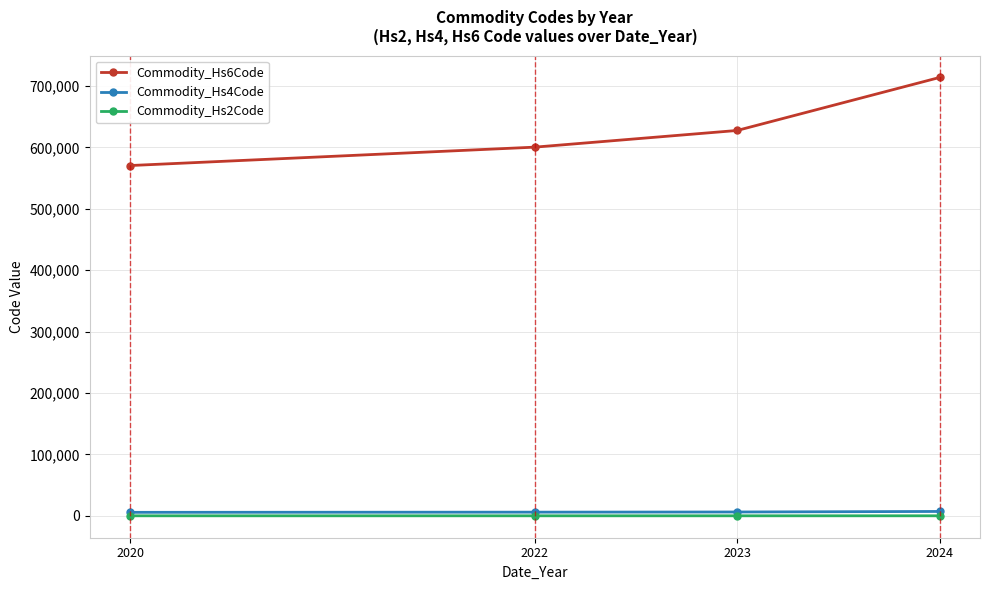

True or false: Commodity_Hs6Code and Commodity_Hs2Code cross at least once.

False